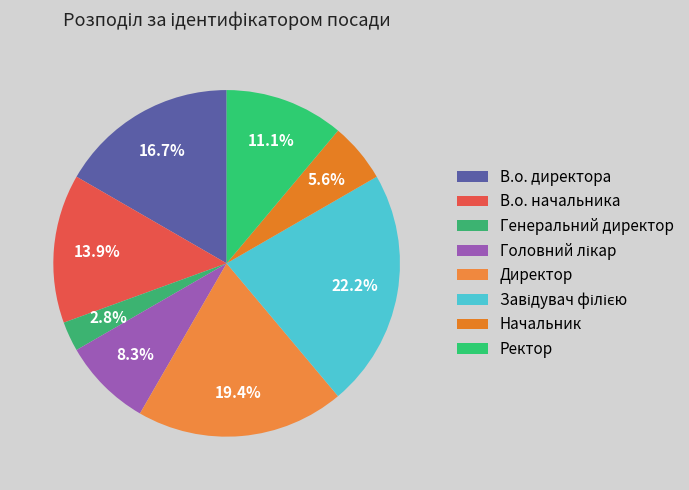

How many segments does this pie chart have?

8